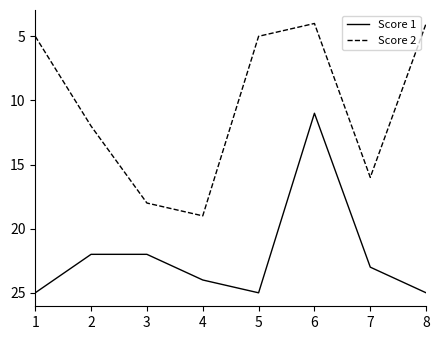

Which series has the largest total across all categories?

Score 1